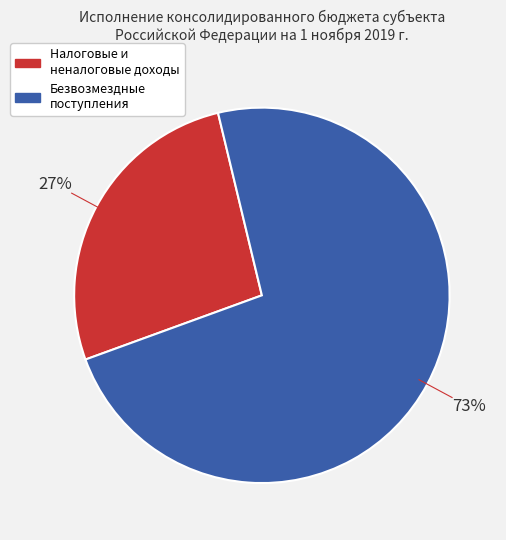

Count the number of slices in the pie.

2